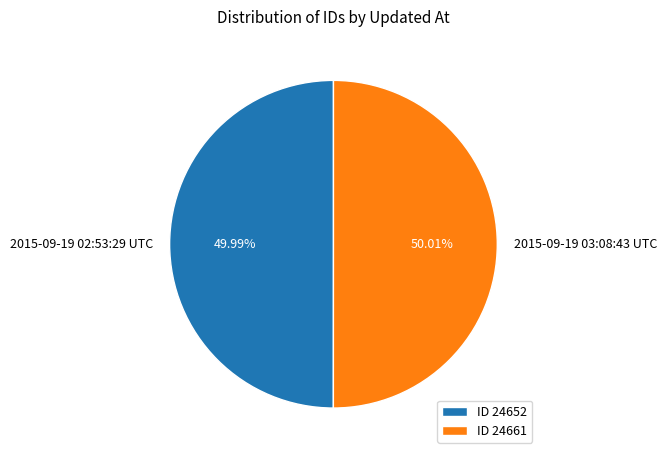

How many slices are in this pie chart?

2